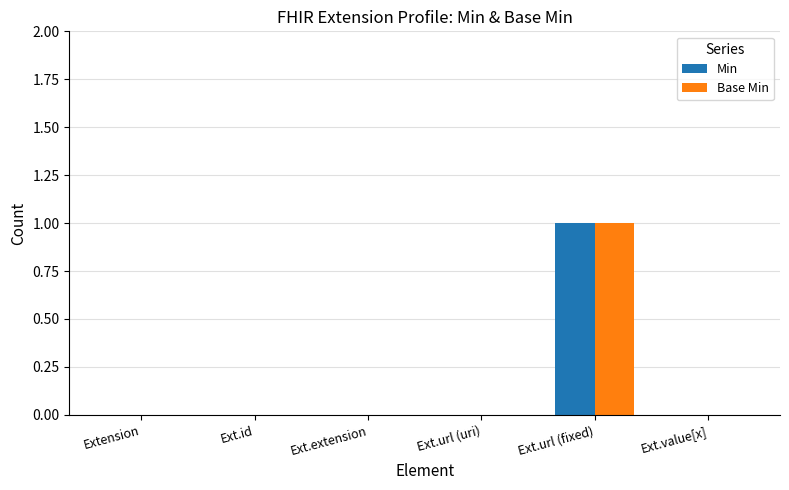

Are the bars grouped side by side (vs. stacked)?

Yes